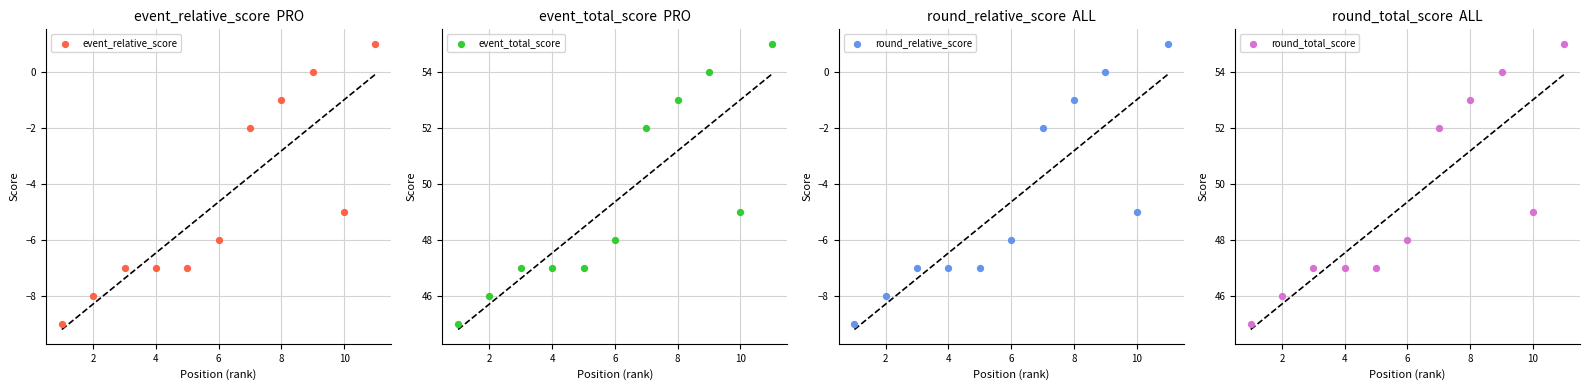

Which series contains the highest Y value?

event_total_score